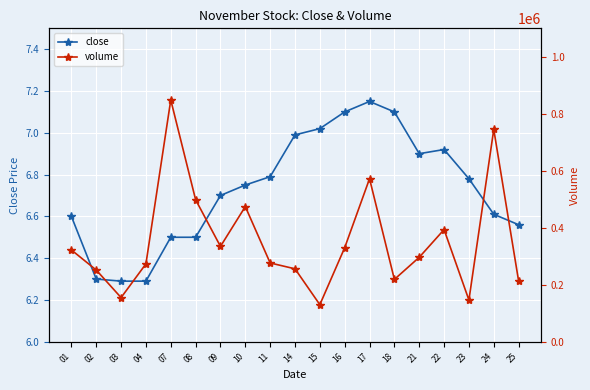

What is the minimum value for close?

6.3